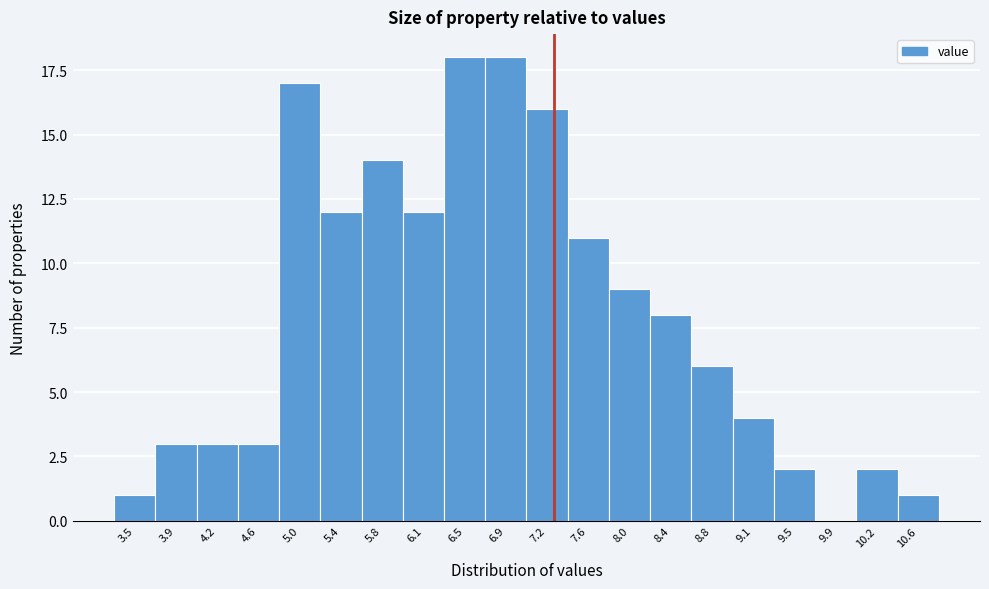

Reading right to left, list all the values displayed in this chart.

10.6=1	10.2=2	9.9=0	9.5=2	9.1=4	8.8=6	8.4=8	8.0=9	7.6=11	7.2=16	6.9=18	6.5=18	6.1=12	5.8=14	5.4=12	5.0=17	4.6=3	4.2=3	3.9=3	3.5=1